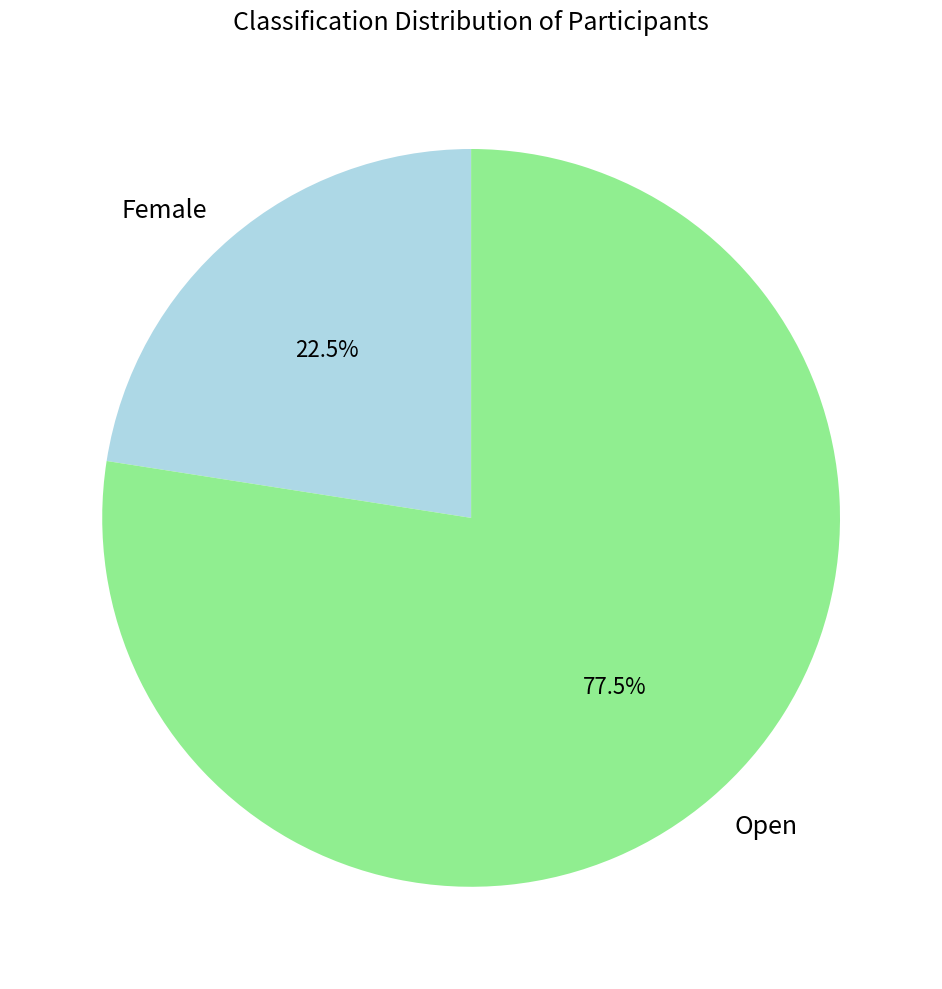

Which has a higher value, Female or Open?

Open